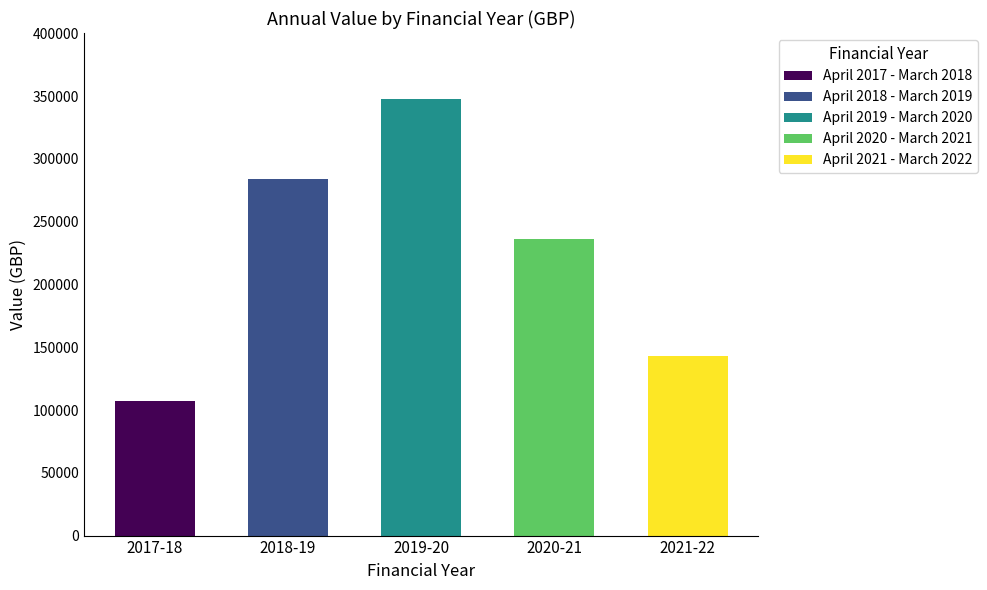

Reading left to right, transcribe all the data shown in this chart.

107346	283728	348067	236119	143050